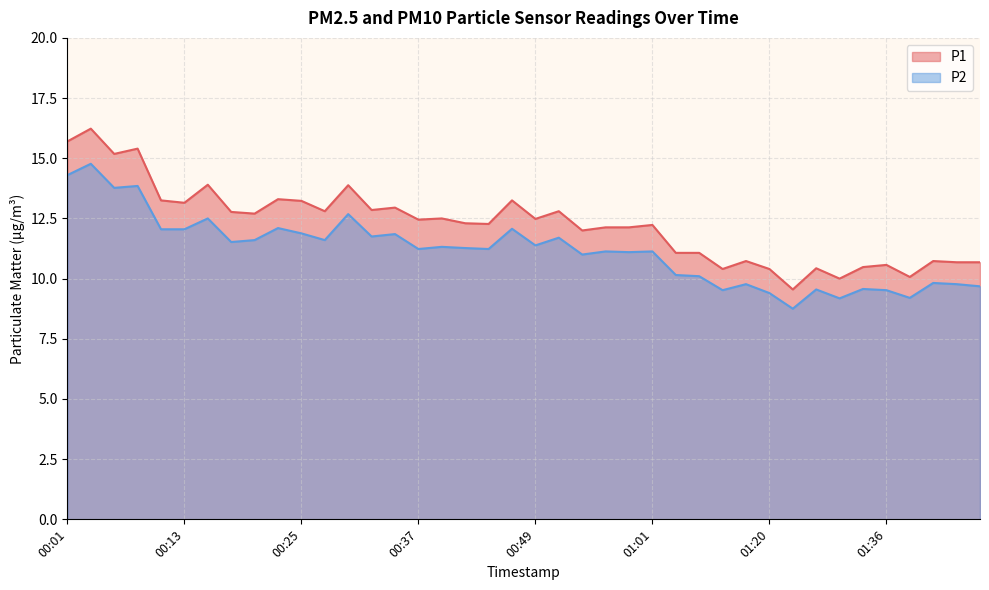

How many interior local valleys does the P2 series have?

13